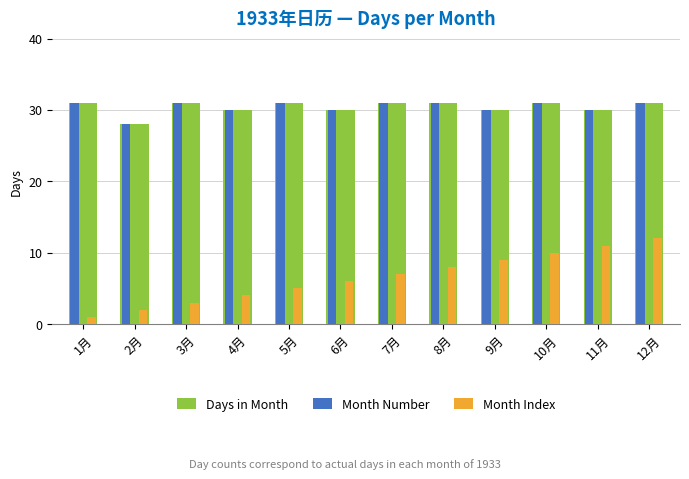

True or false: Month Index has a value of 3 at 6月.

False